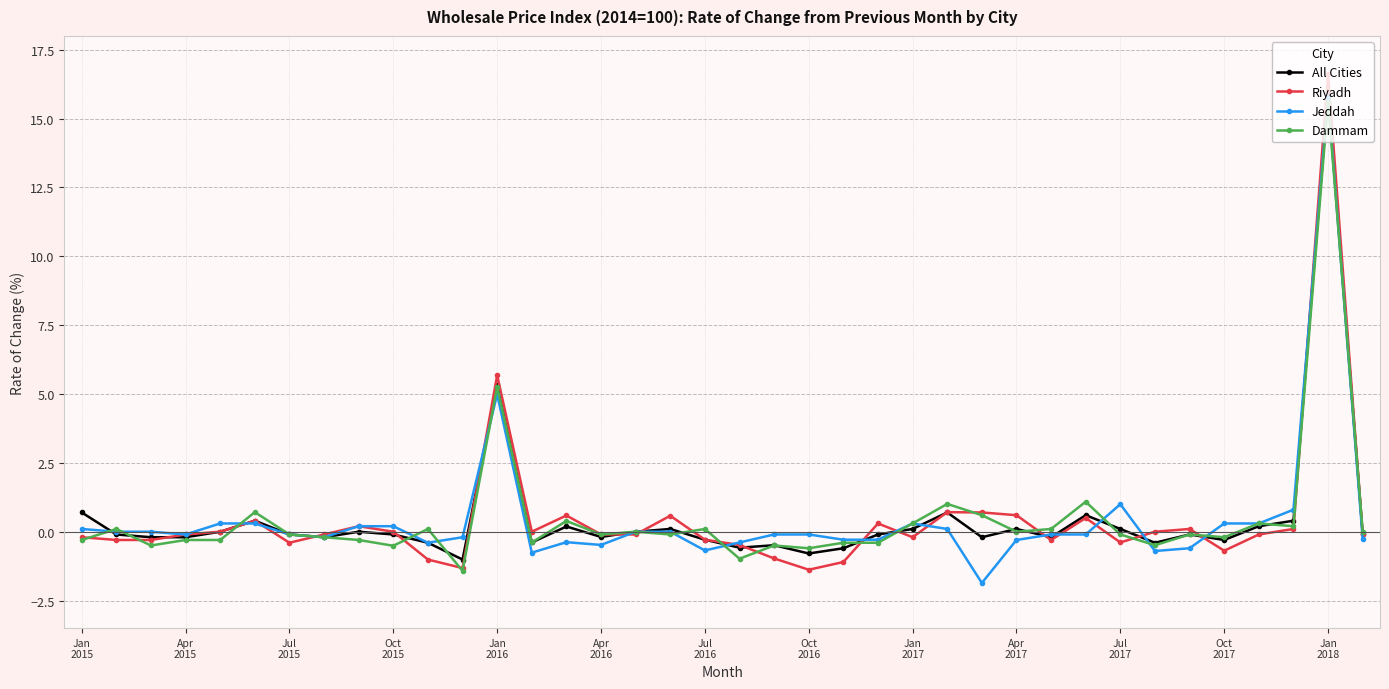

Does the chart display data point markers on the line(s)?

Yes